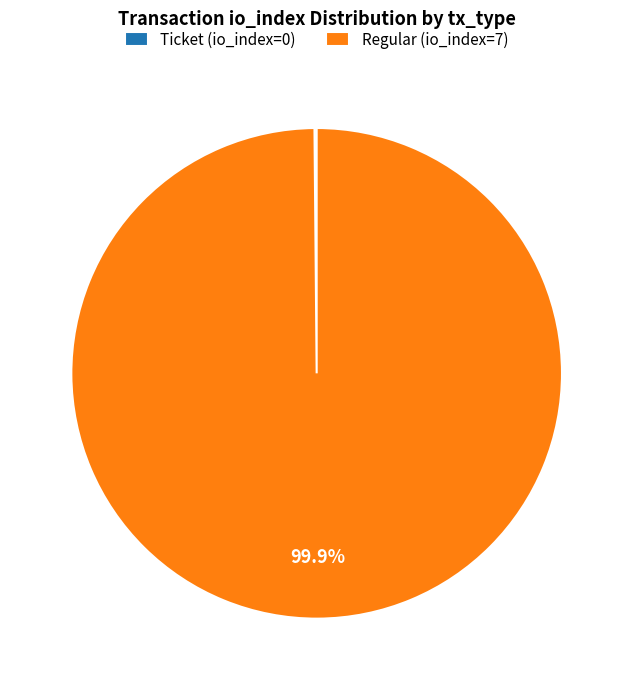

Which category has the biggest portion of the pie?

Regular (io_index=7)